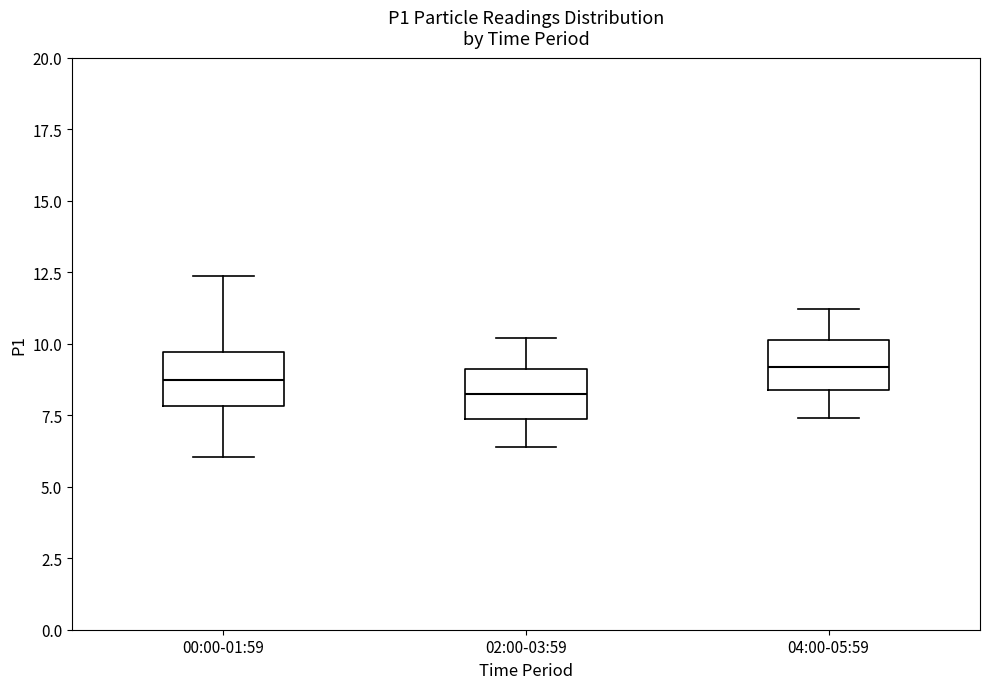

Where does the upper whisker of the box for 02:00-03:59 end on the y-axis? The values are not printed on the chart, so give them approximately, as read against the axis.

10.0